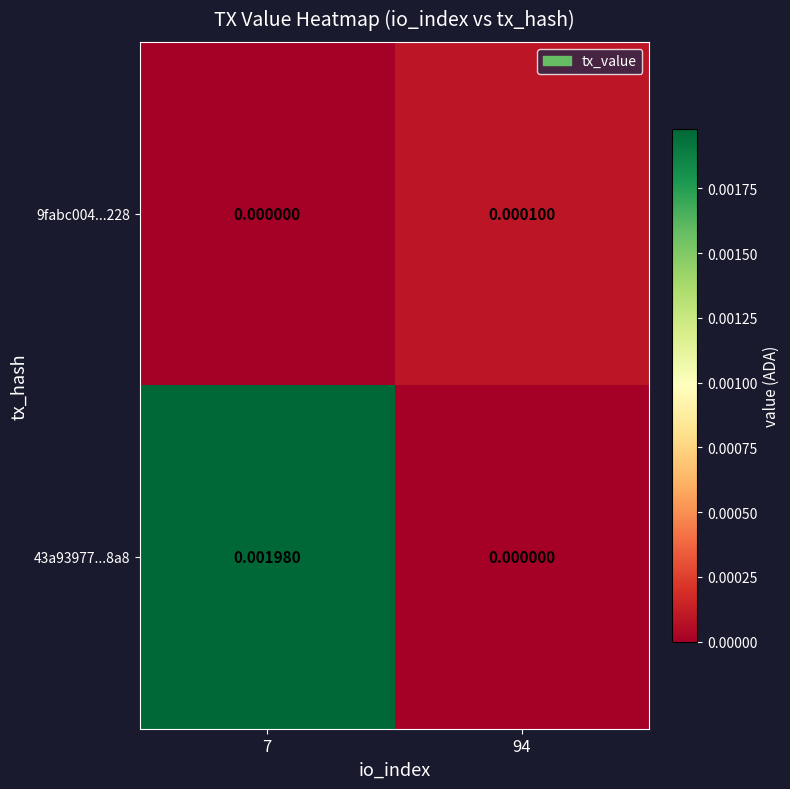

Is the value of 43a93977...8a8 at 94 greater than the value of 9fabc004...228 at 94?

No